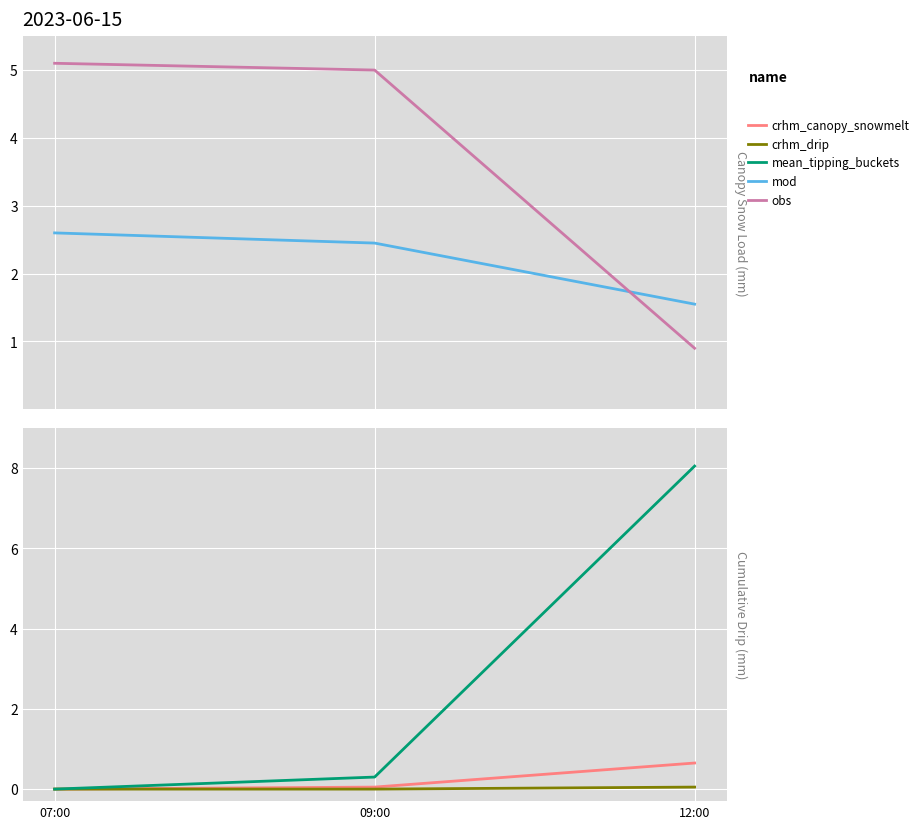

Which series has the largest range (max minus min)?

mean_tipping_buckets